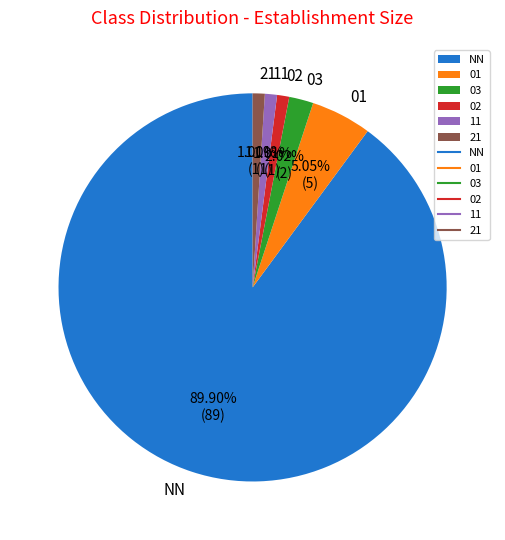

What is the largest slice in the pie chart?

NN